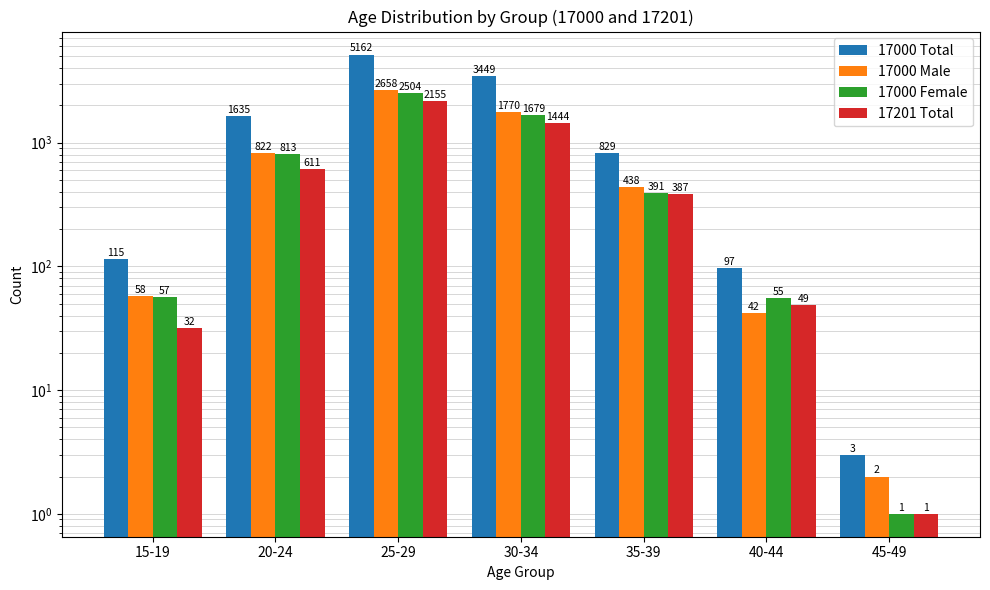

What is the sum of the 17000 Total values at 20-24 and 25-29?

6797